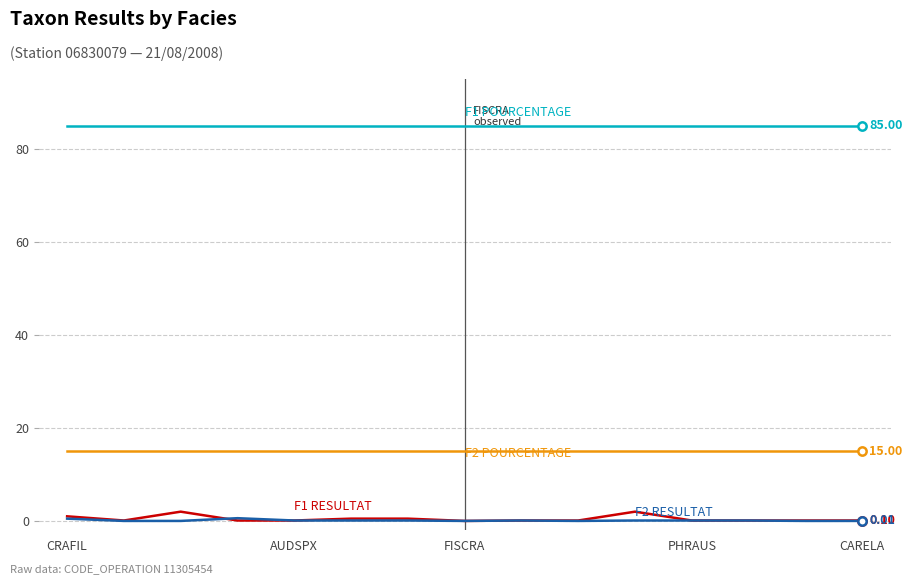

How many lines are shown in the chart?

4